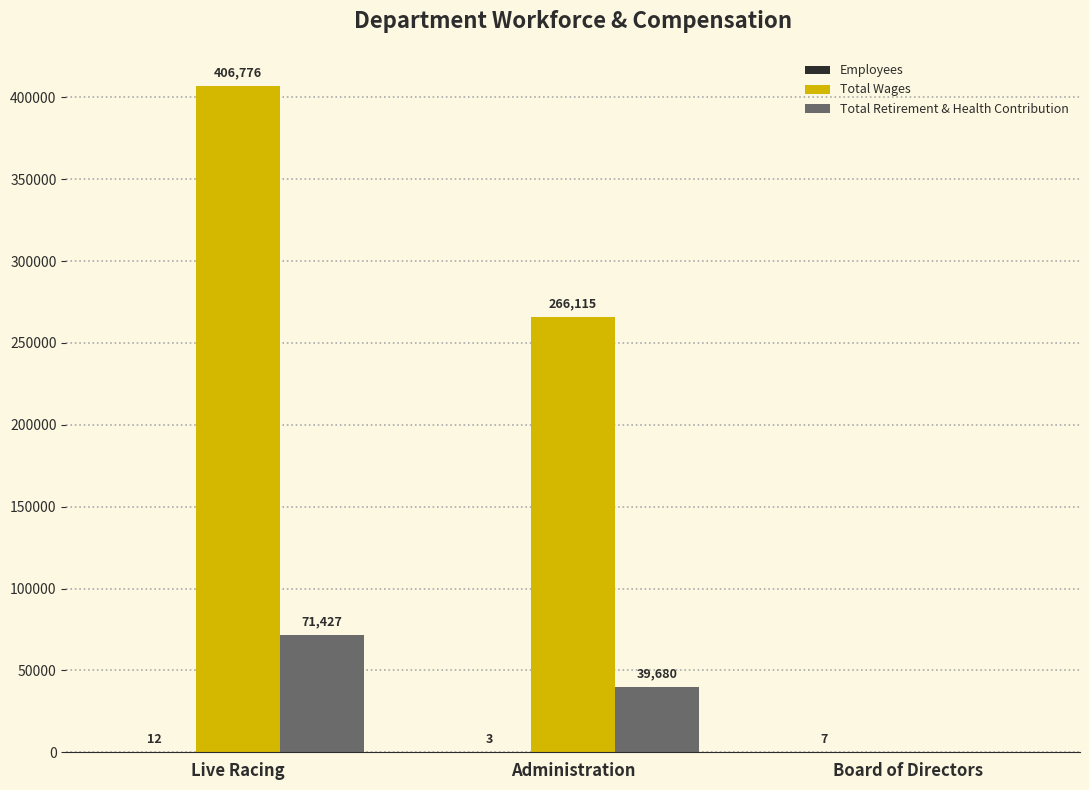

At which label does Total Wages first exceed 266115?

Live Racing